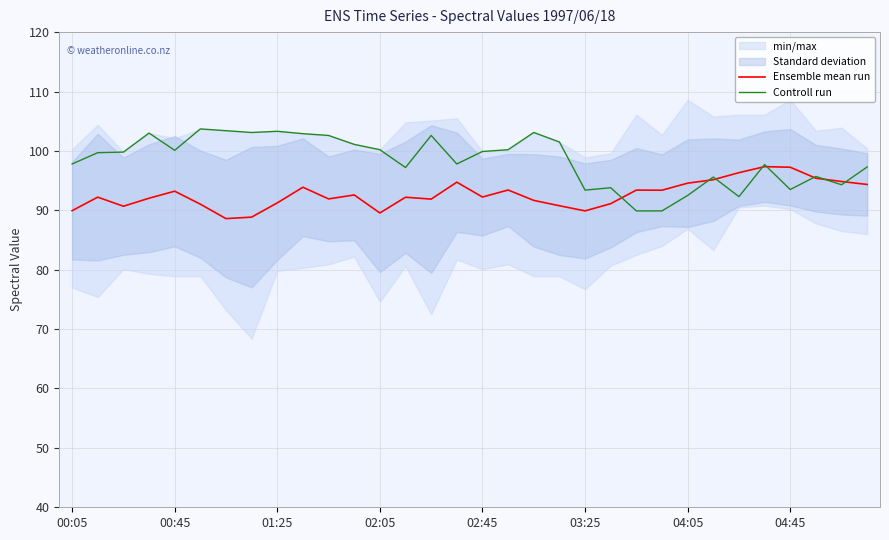

What is the sum of all Ensemble mean run values?

2965.7